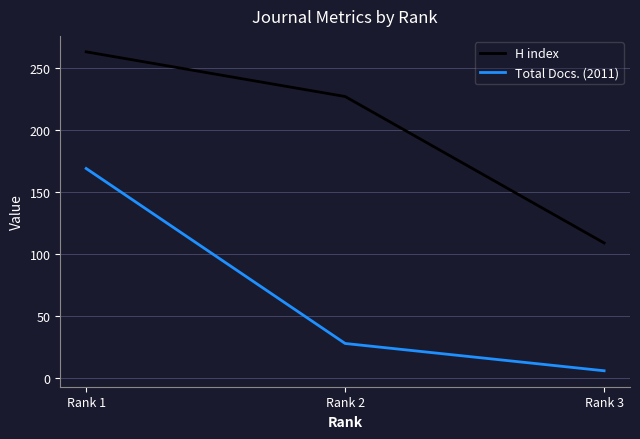

At which category does the chart reach its minimum across all series?

Rank 3